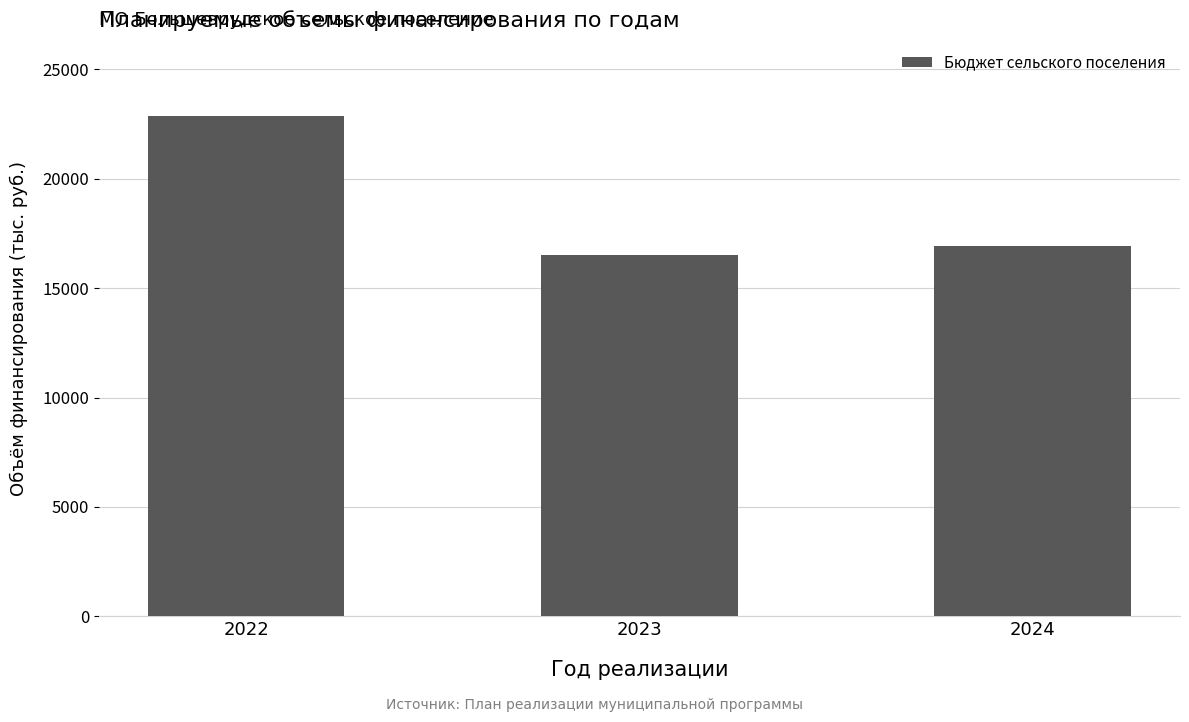

Approximately how many times larger is the value at 2023 compared to 2024?

1.0